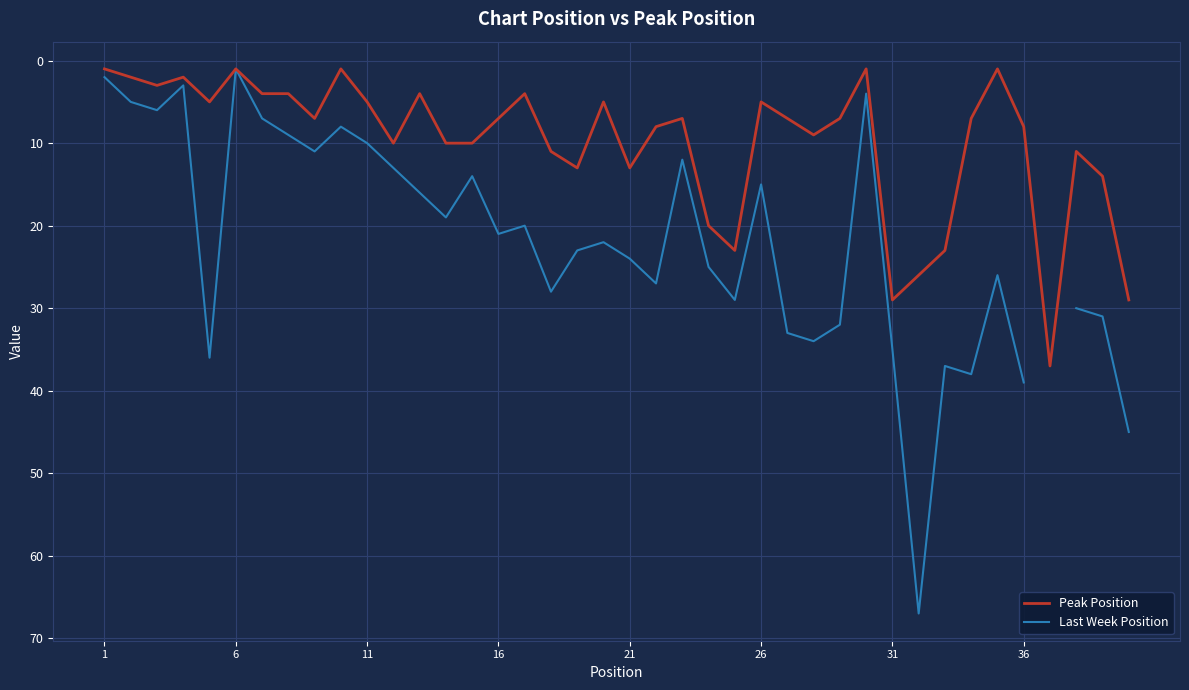

Which series has the widest spread of values?

Last Week Position